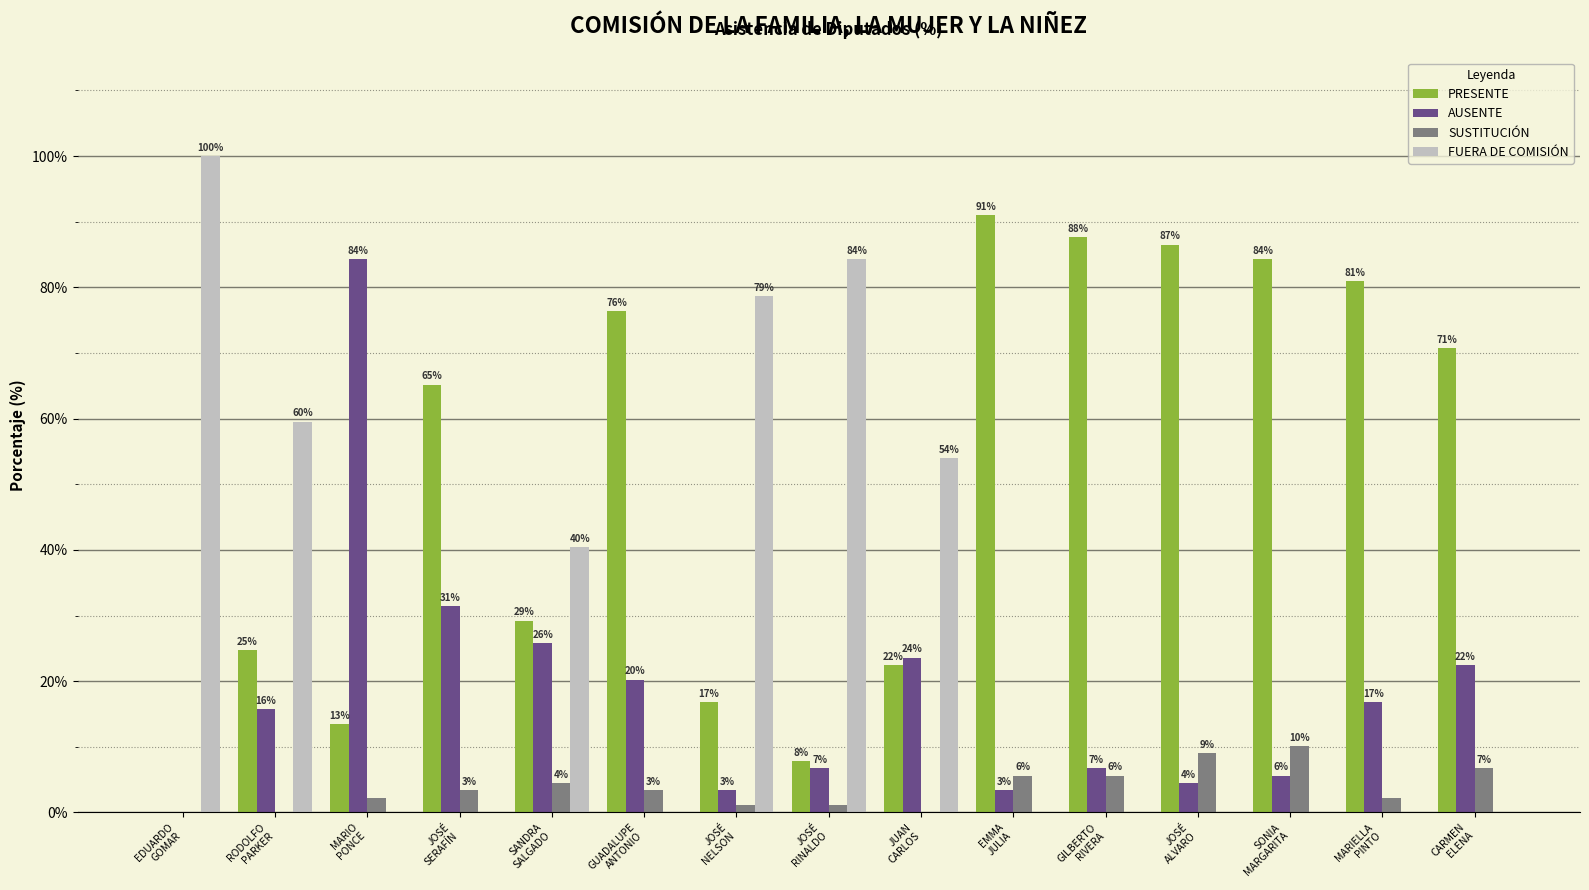

Rank the series by their maximum value, from highest to lowest.

FUERA DE COMISIÓN, PRESENTE, AUSENTE, SUSTITUCIÓN